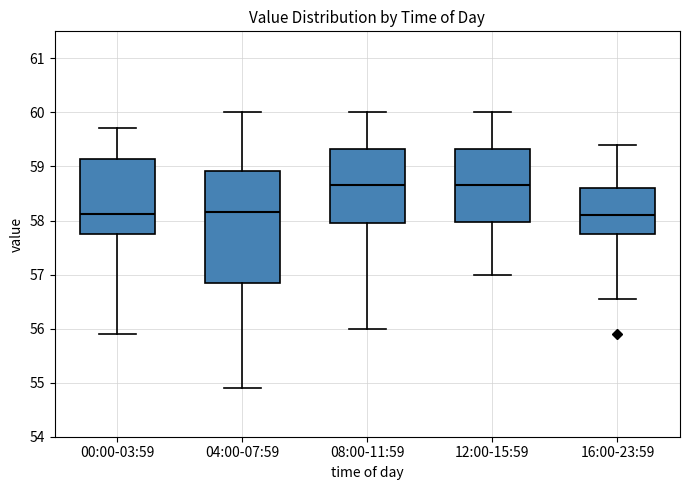

Reading left to right, read every box against the y-axis: the position of its median line, the range the box covers, and the ends of its whiskers. The values are not printed on the chart, so give them approximately, as read against the axis.

00:00-03:59: median 58.1, box 57.8 to 59.1, whiskers 55.9 to 59.7
04:00-07:59: median 58.2, box 56.9 to 58.9, whiskers 54.9 to 60.0
08:00-11:59: median 58.7, box 58.0 to 59.3, whiskers 56.0 to 60.0
12:00-15:59: median 58.7, box 58.0 to 59.3, whiskers 57.0 to 60.0
16:00-23:59: median 58.1, box 57.8 to 58.6, whiskers 56.5 to 59.4